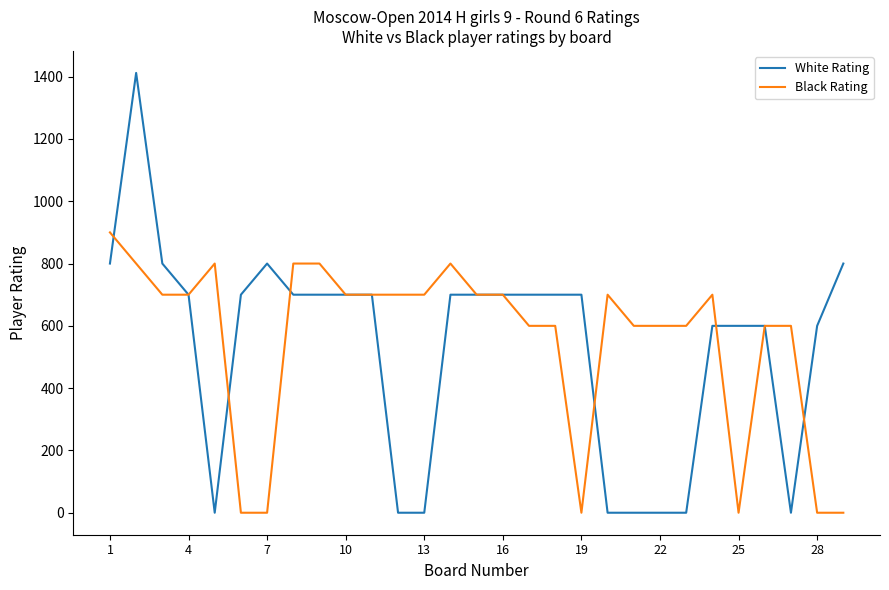

Which series has the largest range (max minus min)?

White Rating